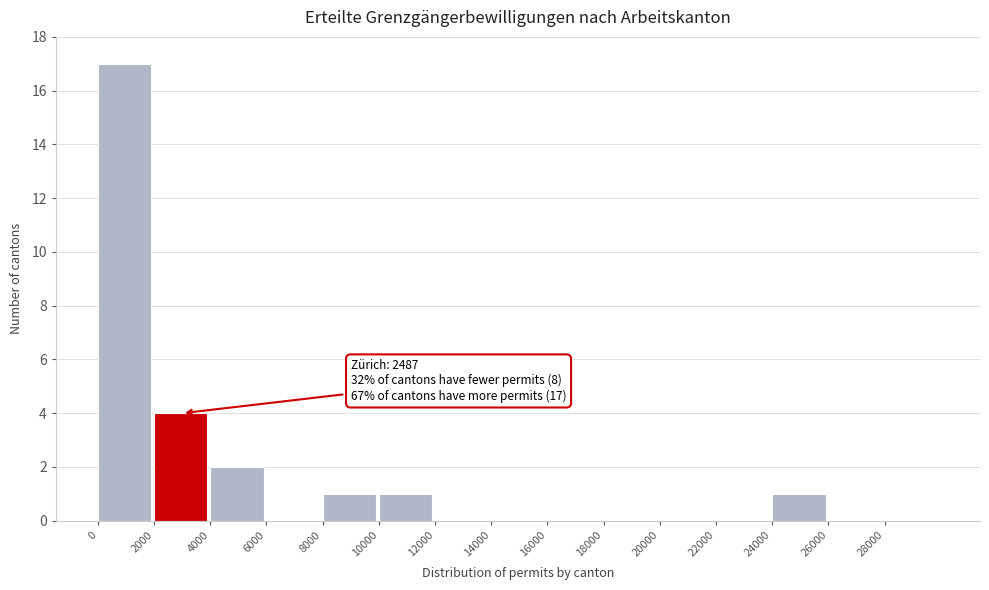

Over which range of the x-axis is the bar tallest?

0 to 2000